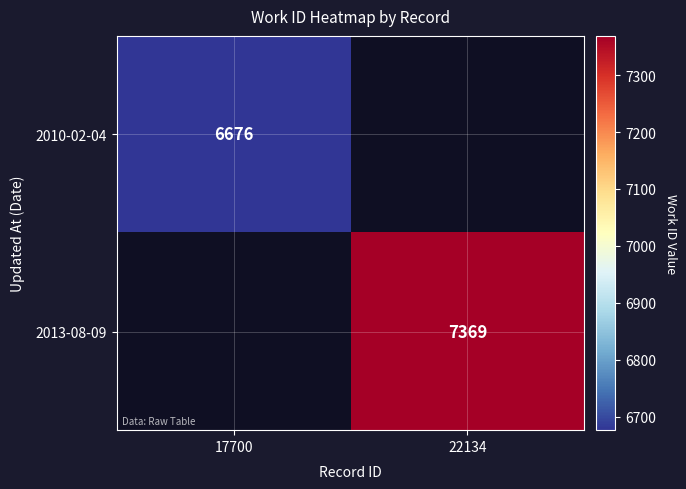

True or false: 2010-02-04 has a value of 8990 at 17700.

False